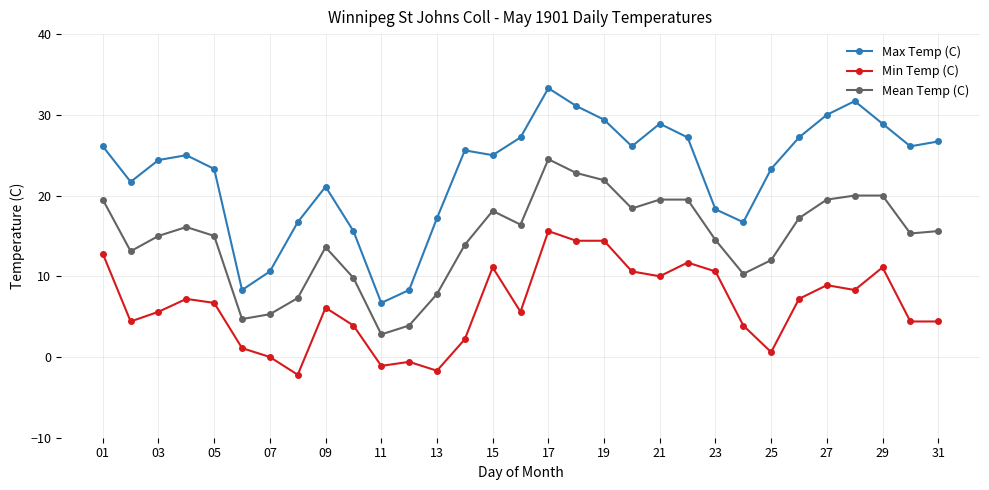

How many data points does each series have?

31